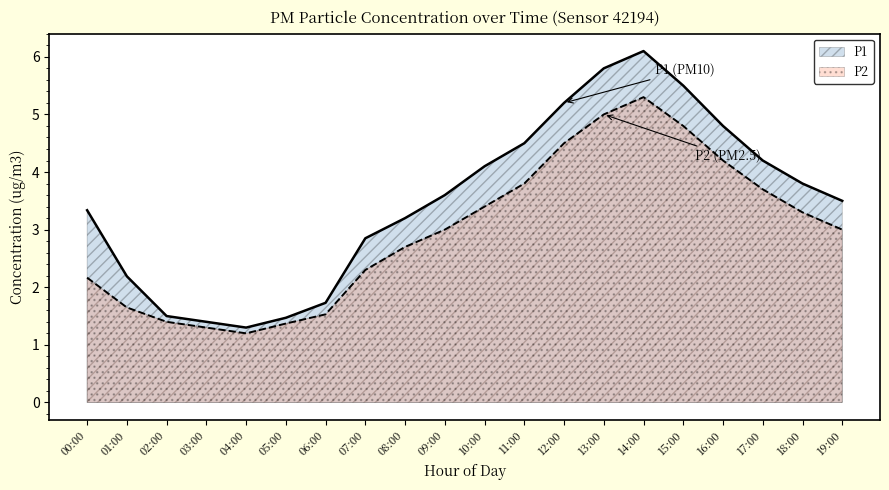

Where does the P1 series first go above 3?

00:00